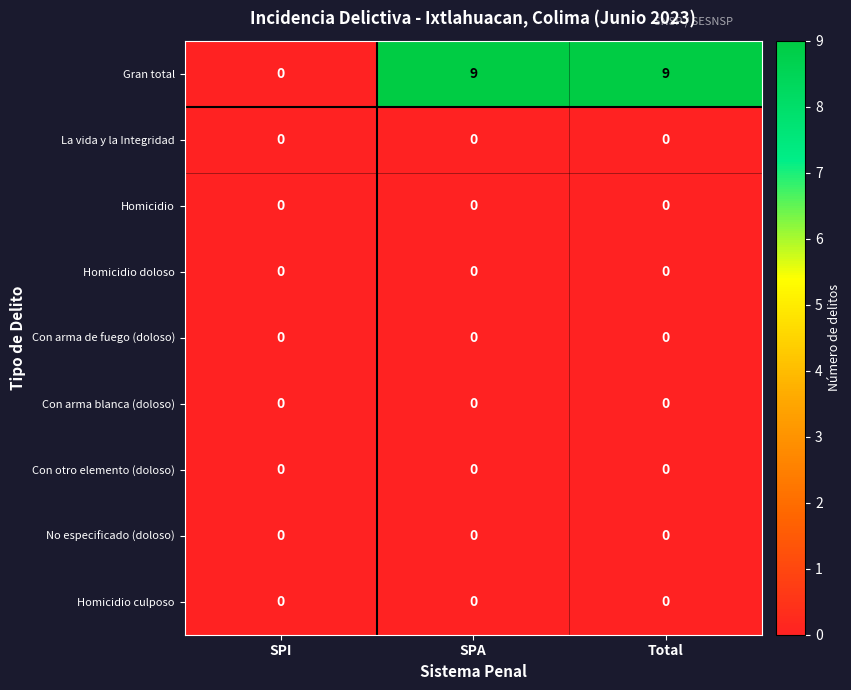

What is the maximum value shown in the chart?

9